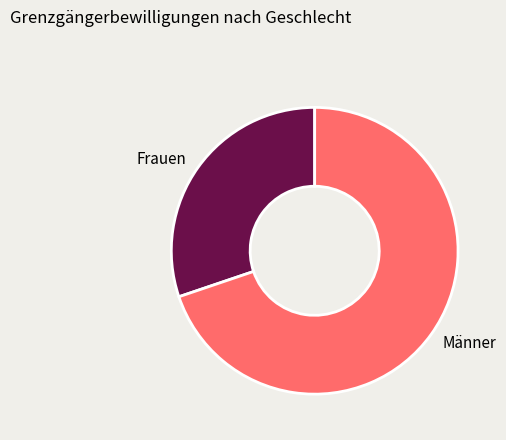

Which has a higher value, Frauen or Männer?

Männer